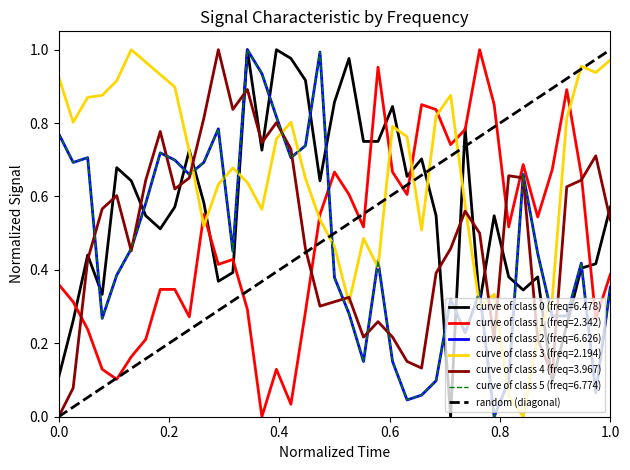

The chart shows a value of 0 at 0.0. True or false?

False